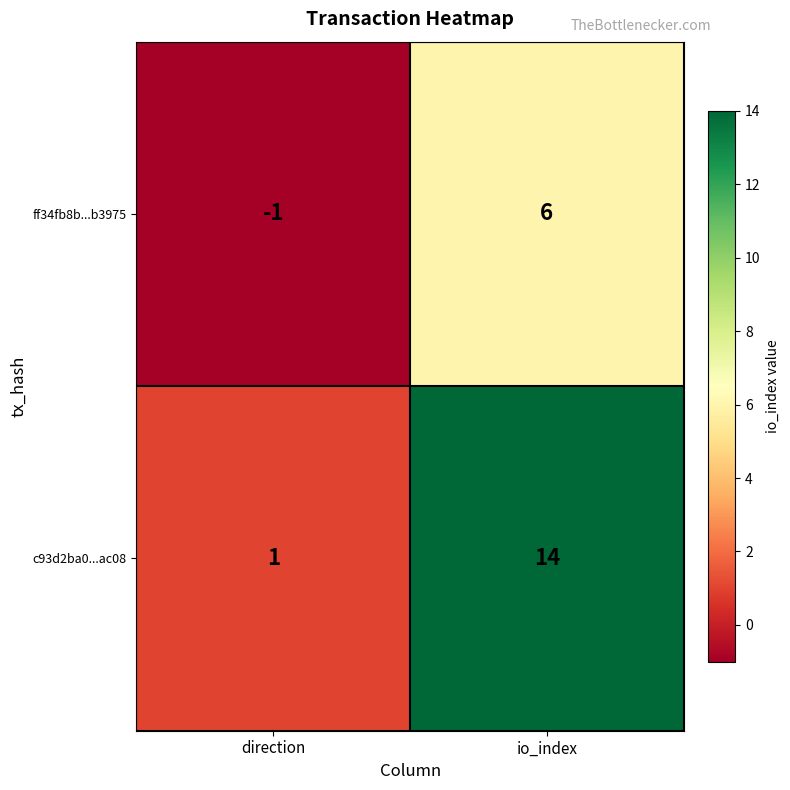

Which series has the largest total across all categories?

c93d2ba0...ac08